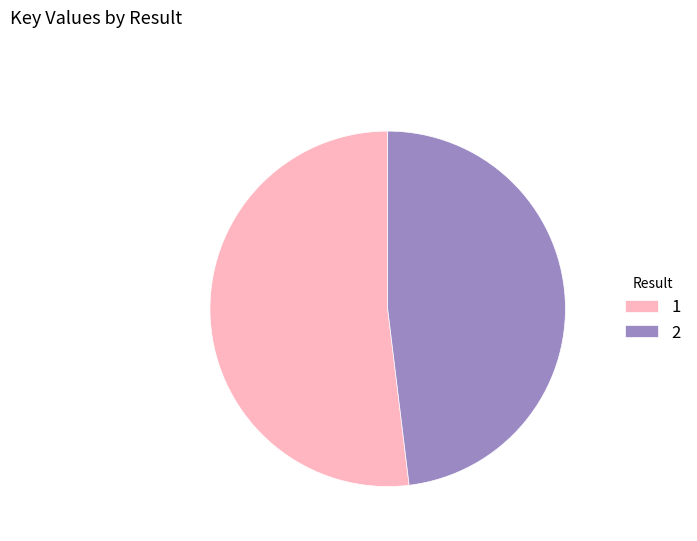

True or false: 2 accounts for 48% of the total.

True